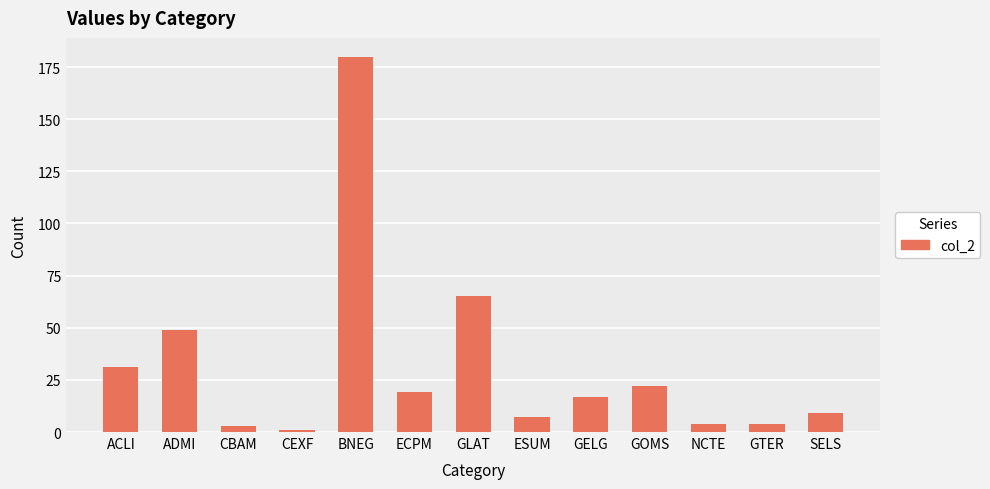

Reading left to right, transcribe all the data shown in this chart.

ACLI=31	ADMI=49	CBAM=3	CEXF=1	BNEG=180	ECPM=19	GLAT=65	ESUM=7	GELG=17	GOMS=22	NCTE=4	GTER=4	SELS=9